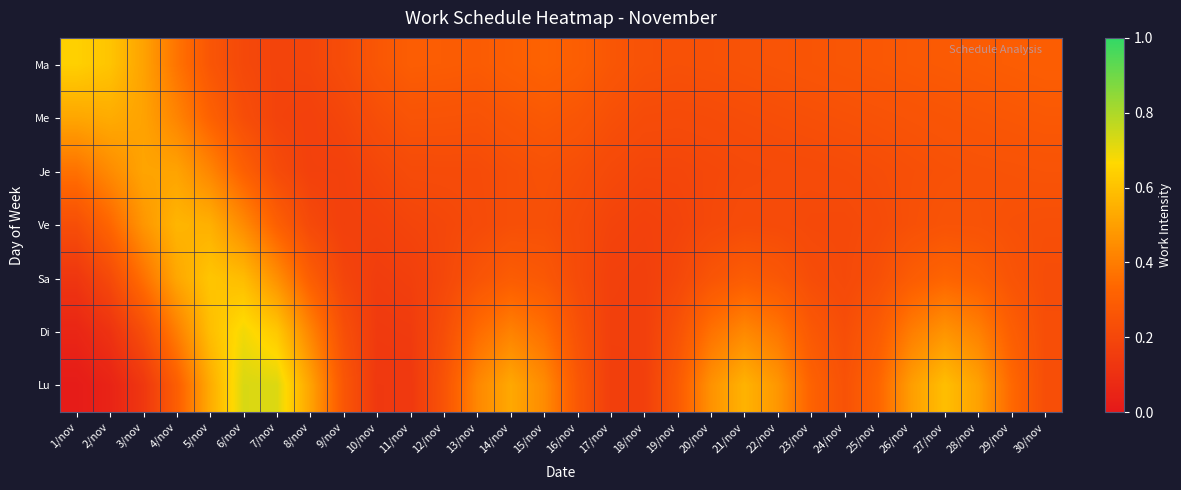

Reading left to right, transcribe all the data shown in this chart.

Ma: 1/nov=0.6	2/nov=0.6	3/nov=0.5	4/nov=0.4	5/nov=0.3	6/nov=0.2	7/nov=0.2	8/nov=0.2	9/nov=0.2	10/nov=0.3	11/nov=0.3	12/nov=0.3	13/nov=0.3	14/nov=0.3	15/nov=0.3	16/nov=0.3	17/nov=0.3	18/nov=0.2	19/nov=0.2	20/nov=0.2	21/nov=0.3	22/nov=0.3	23/nov=0.3	24/nov=0.3	25/nov=0.3	26/nov=0.3	27/nov=0.3	28/nov=0.3	29/nov=0.3	30/nov=0.3
Me: 1/nov=0.5	2/nov=0.5	3/nov=0.5	4/nov=0.4	5/nov=0.3	6/nov=0.2	7/nov=0.2	8/nov=0.2	9/nov=0.2	10/nov=0.2	11/nov=0.3	12/nov=0.3	13/nov=0.3	14/nov=0.3	15/nov=0.3	16/nov=0.3	17/nov=0.2	18/nov=0.2	19/nov=0.2	20/nov=0.2	21/nov=0.2	22/nov=0.2	23/nov=0.2	24/nov=0.2	25/nov=0.2	26/nov=0.3	27/nov=0.3	28/nov=0.3	29/nov=0.3	30/nov=0.3
Je: 1/nov=0.4	2/nov=0.4	3/nov=0.5	4/nov=0.5	5/nov=0.4	6/nov=0.3	7/nov=0.2	8/nov=0.2	9/nov=0.2	10/nov=0.2	11/nov=0.2	12/nov=0.2	13/nov=0.2	14/nov=0.2	15/nov=0.2	16/nov=0.2	17/nov=0.2	18/nov=0.2	19/nov=0.2	20/nov=0.2	21/nov=0.2	22/nov=0.2	23/nov=0.2	24/nov=0.2	25/nov=0.2	26/nov=0.2	27/nov=0.2	28/nov=0.2	29/nov=0.3	30/nov=0.3
Ve: 1/nov=0.2	2/nov=0.3	3/nov=0.5	4/nov=0.6	5/nov=0.5	6/nov=0.4	7/nov=0.3	8/nov=0.2	9/nov=0.2	10/nov=0.2	11/nov=0.2	12/nov=0.2	13/nov=0.2	14/nov=0.2	15/nov=0.2	16/nov=0.2	17/nov=0.2	18/nov=0.2	19/nov=0.2	20/nov=0.2	21/nov=0.2	22/nov=0.2	23/nov=0.2	24/nov=0.2	25/nov=0.2	26/nov=0.2	27/nov=0.3	28/nov=0.3	29/nov=0.2	30/nov=0.2
Sa: 1/nov=0.1	2/nov=0.2	3/nov=0.4	4/nov=0.5	5/nov=0.6	6/nov=0.6	7/nov=0.5	8/nov=0.3	9/nov=0.2	10/nov=0.2	11/nov=0.2	12/nov=0.2	13/nov=0.3	14/nov=0.3	15/nov=0.3	16/nov=0.2	17/nov=0.2	18/nov=0.2	19/nov=0.2	20/nov=0.3	21/nov=0.3	22/nov=0.3	23/nov=0.2	24/nov=0.2	25/nov=0.2	26/nov=0.3	27/nov=0.3	28/nov=0.3	29/nov=0.3	30/nov=0.2
Di: 1/nov=0.1	2/nov=0.1	3/nov=0.2	4/nov=0.4	5/nov=0.6	6/nov=0.7	7/nov=0.6	8/nov=0.4	9/nov=0.2	10/nov=0.1	11/nov=0.2	12/nov=0.2	13/nov=0.3	14/nov=0.4	15/nov=0.4	16/nov=0.2	17/nov=0.2	18/nov=0.2	19/nov=0.2	20/nov=0.4	21/nov=0.4	22/nov=0.4	23/nov=0.3	24/nov=0.2	25/nov=0.3	26/nov=0.4	27/nov=0.5	28/nov=0.4	29/nov=0.3	30/nov=0.2
Lu: 1/nov=0.0	2/nov=0.0	3/nov=0.1	4/nov=0.3	5/nov=0.5	6/nov=0.7	7/nov=0.7	8/nov=0.5	9/nov=0.3	10/nov=0.1	11/nov=0.1	12/nov=0.3	13/nov=0.4	14/nov=0.5	15/nov=0.4	16/nov=0.3	17/nov=0.2	18/nov=0.2	19/nov=0.3	20/nov=0.5	21/nov=0.6	22/nov=0.5	23/nov=0.3	24/nov=0.2	25/nov=0.3	26/nov=0.5	27/nov=0.6	28/nov=0.5	29/nov=0.3	30/nov=0.2